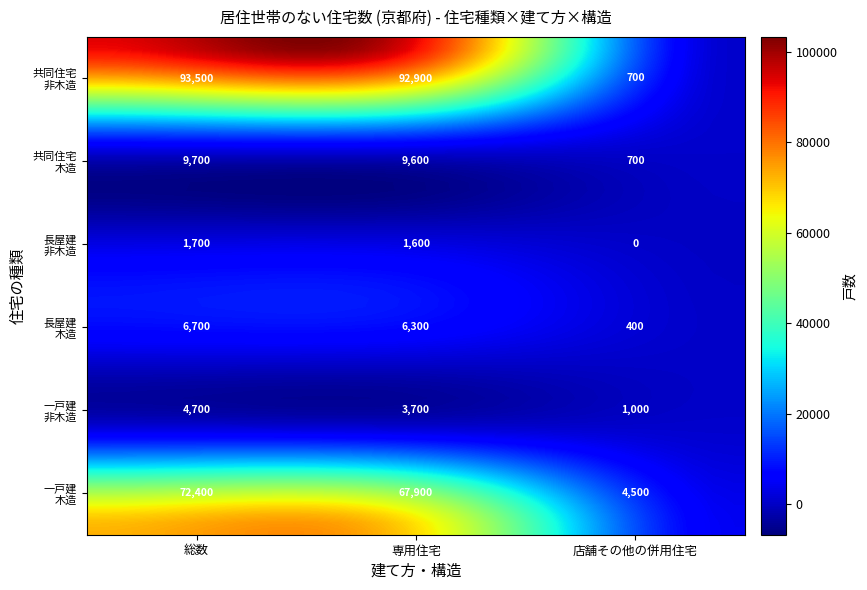

Is it true that 長屋建_非木造 equals 1700 at 0_総数?

True